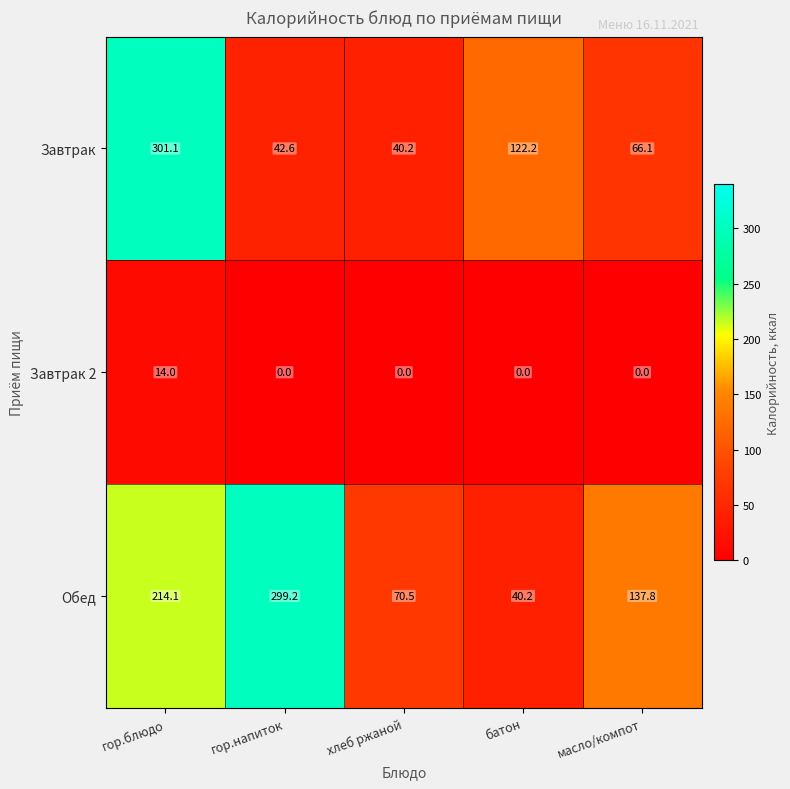

Between гор.блюдо and масло/компот, which series saw the biggest shift?

Завтрак